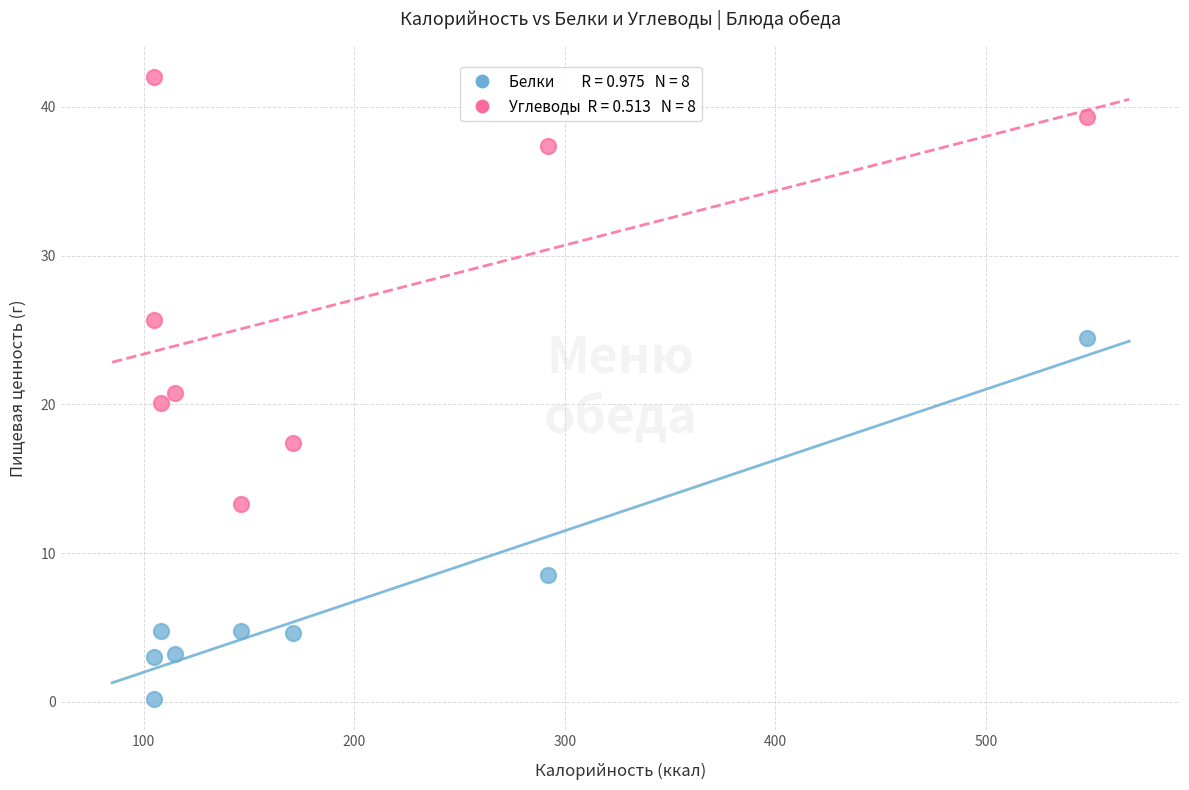

Across all data points, what is the range of Y values (max minus min)?

41.8